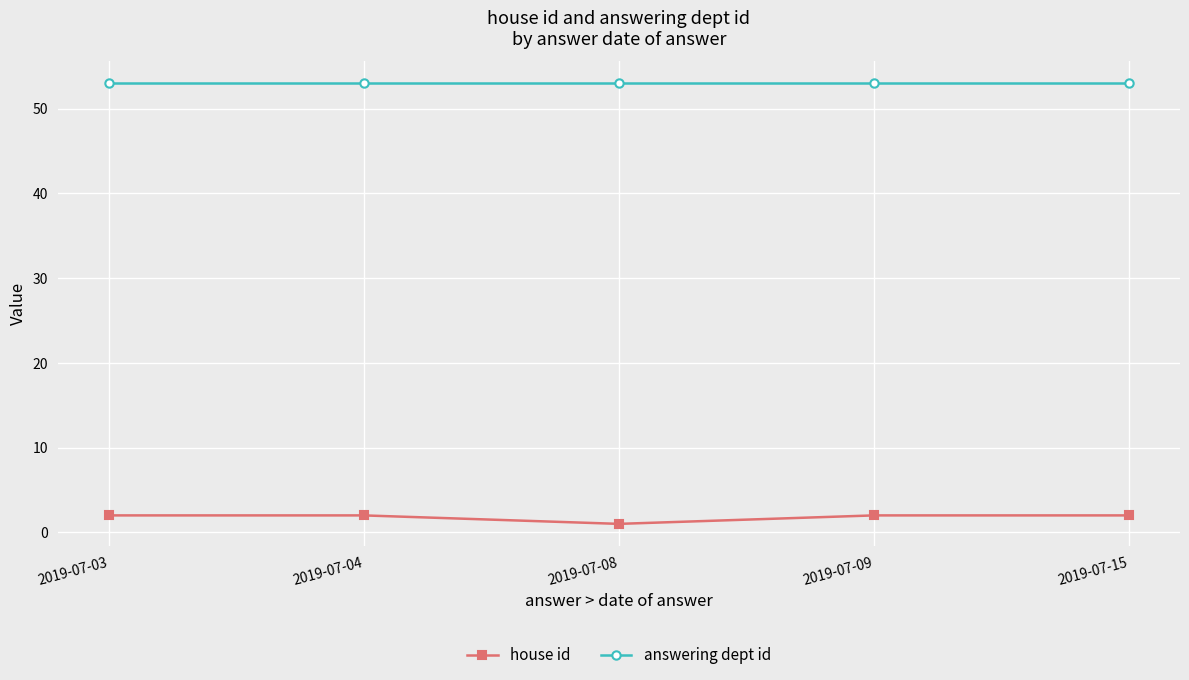

What is the lowest value of the answering dept id series?

53